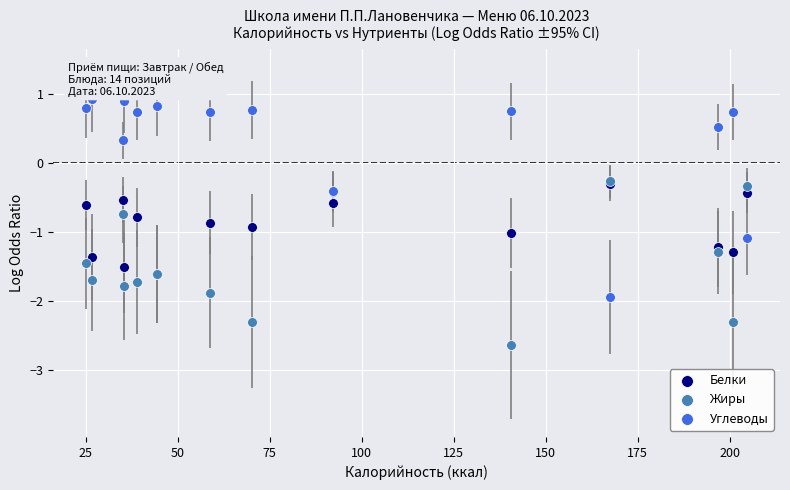

Which series has the widest spread of Y values?

Углеводы